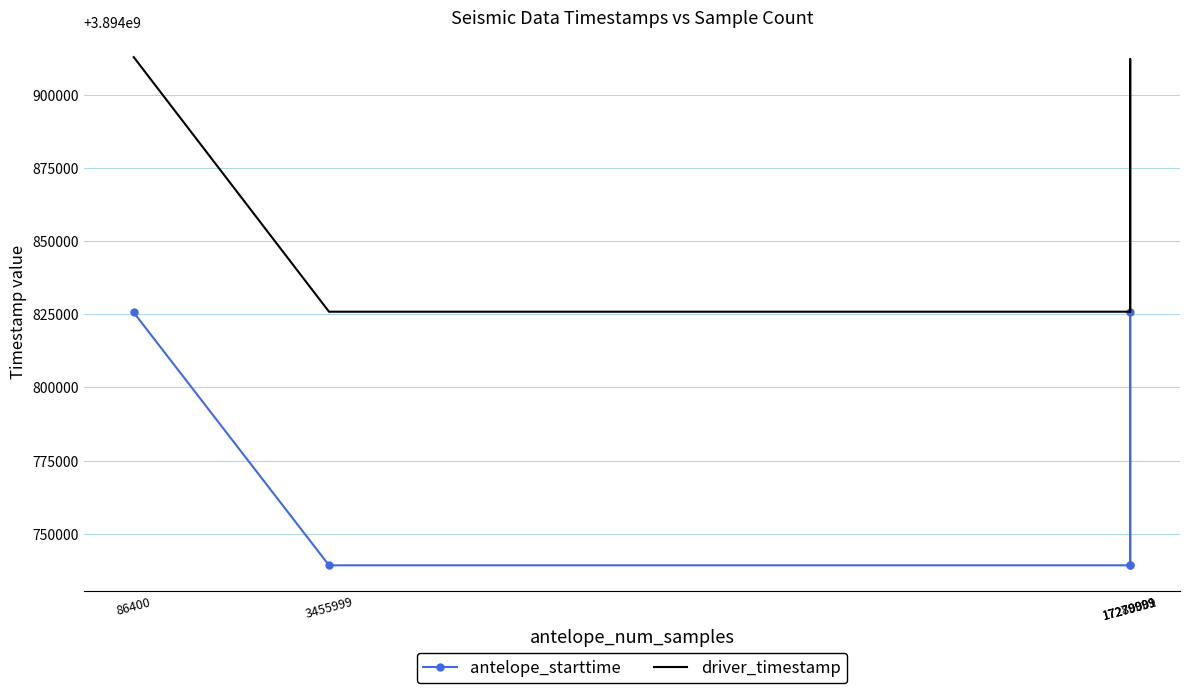

What is the value of the driver_timestamp point at the 1st from the left?

3894912864.9